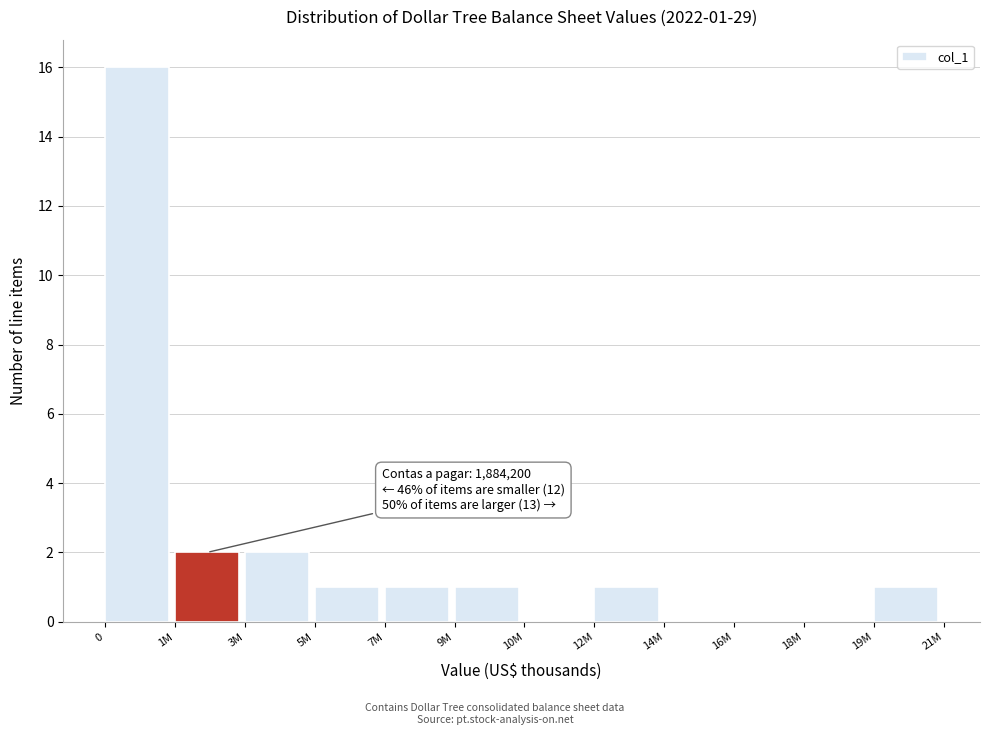

Reading right to left, extract all data points from this chart.

19M=1	18M=0	16M=0	14M=0	12M=1	10M=0	9M=1	7M=1	5M=1	3M=2	1M=2	0=16